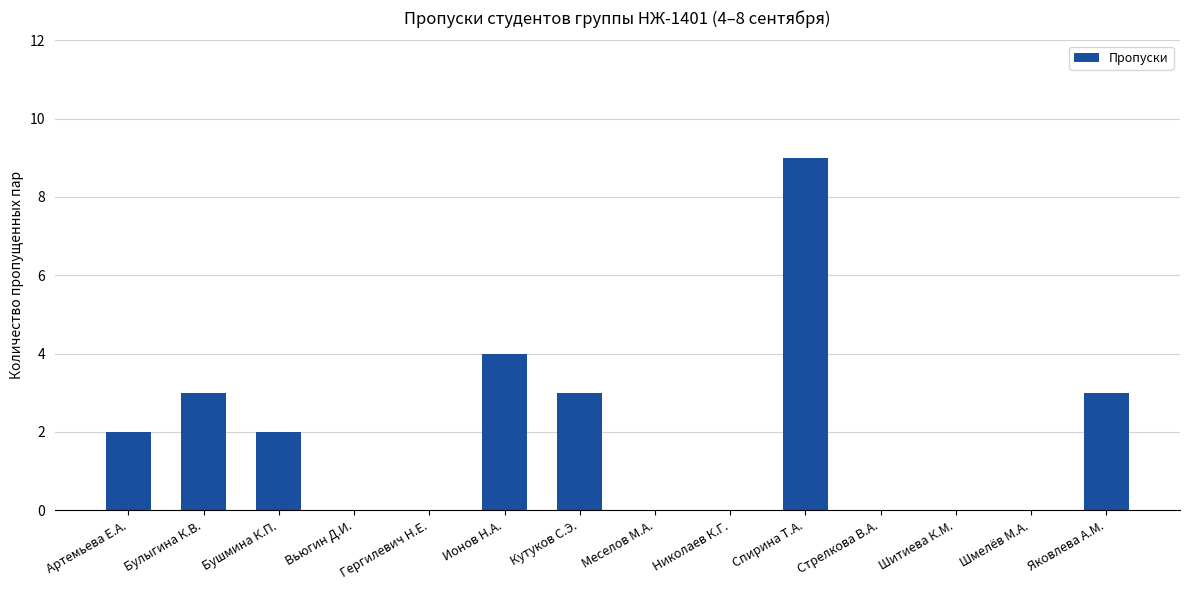

Reading right to left, what are all the values shown in this chart?

Яковлева А.М.=3	Шмелёв М.А.=0	Шитиева К.М.=0	Стрелкова В.А.=0	Спирина Т.А.=9	Николаев К.Г.=0	Меселов М.А.=0	Кутуков С.Э.=3	Ионов Н.А.=4	Гергилевич Н.Е.=0	Вьюгин Д.И.=0	Бушмина К.П.=2	Булыгина К.В.=3	Артемьева Е.А.=2